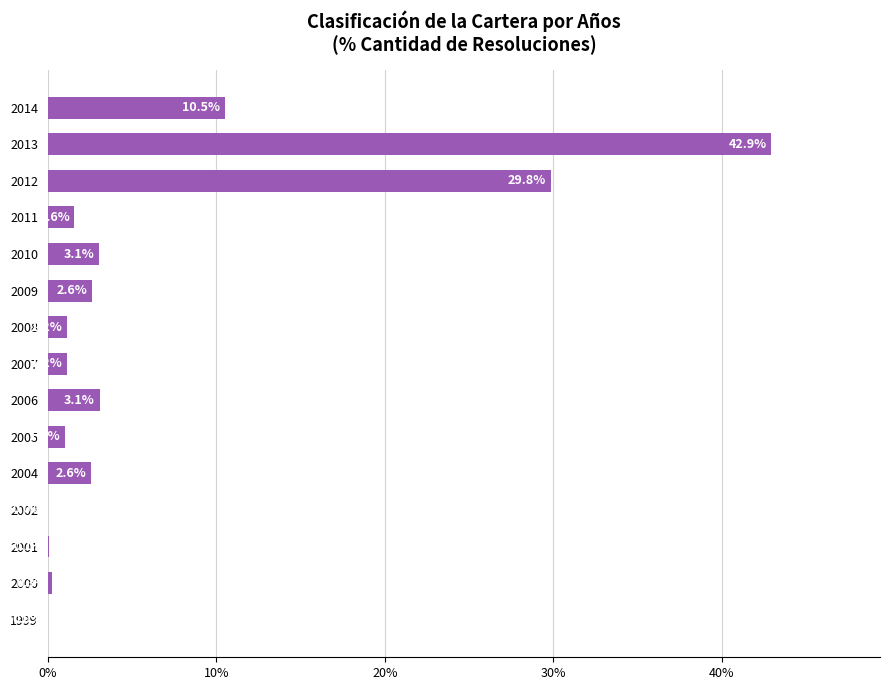

Are the bars horizontal?

Yes